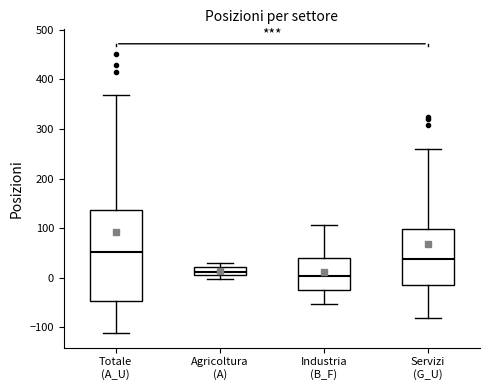

Where does the median line of the box for Servizi (G_U) sit on the y-axis? The values are not printed on the chart, so give them approximately, as read against the axis.

40